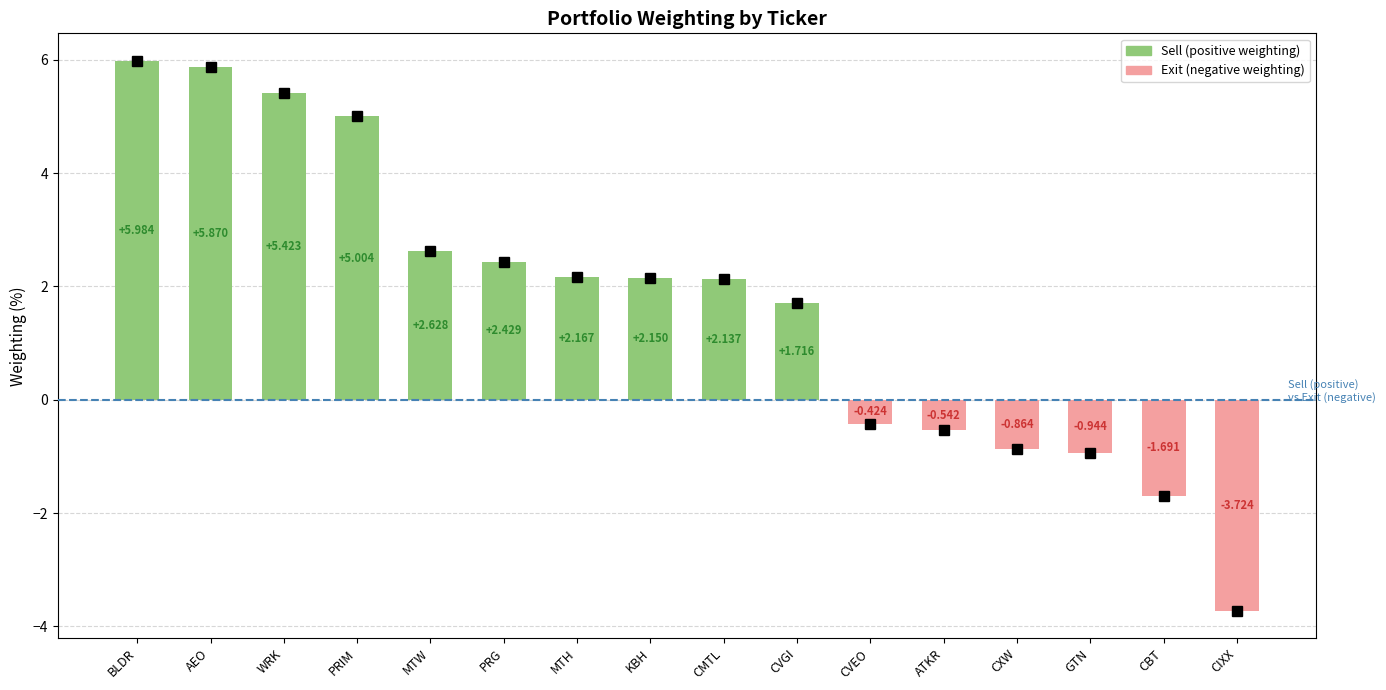

Is it true that the value at PRG is 4.0?

False